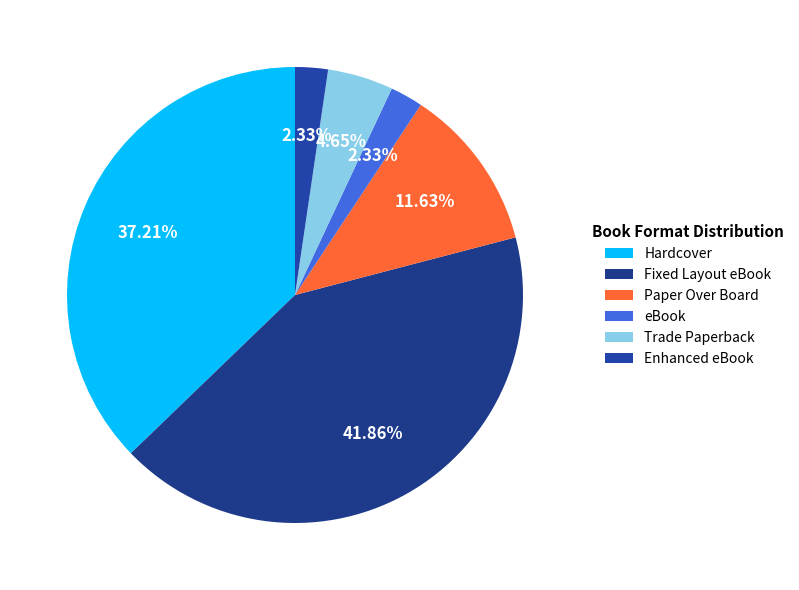

Rank the categories by value from lowest to highest.

eBook, Enhanced eBook, Trade Paperback, Paper Over Board, Hardcover, Fixed Layout eBook